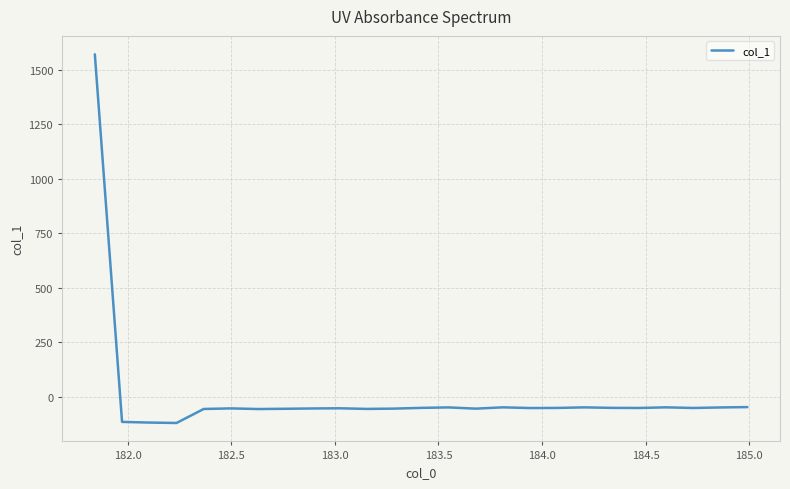

What is the minimum value shown in the chart?

-120.8